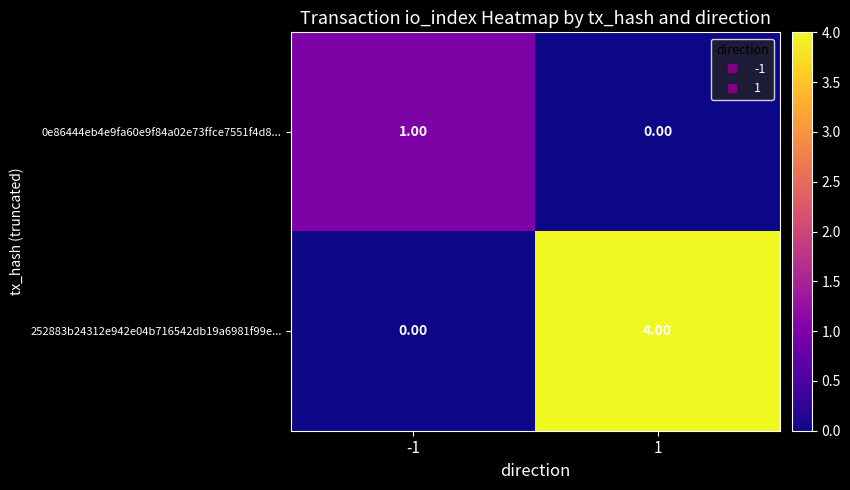

Is the value of 252883b24312e942e04b716542db19a6981f99e... at 1 greater than the value of 0e86444eb4e9fa60e9f84a02e73ffce7551f4d8... at 1?

Yes